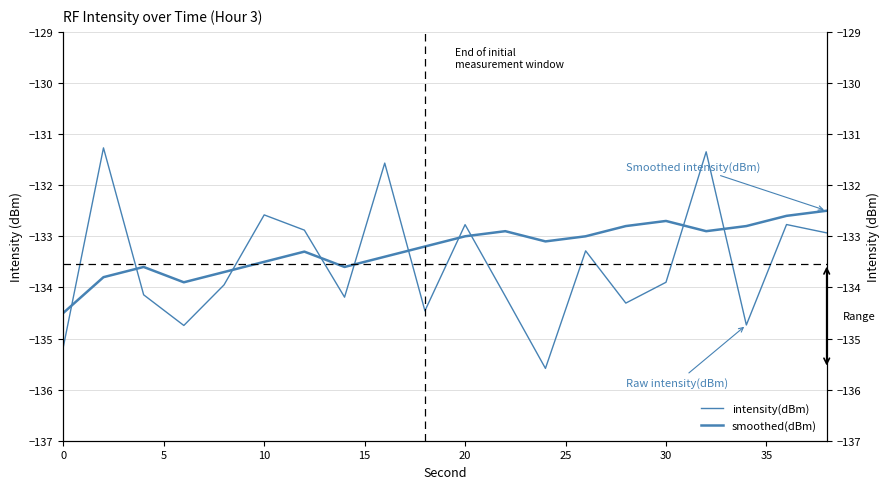

True or false: intensity(dBm) has more than 2 interior local peaks.

True